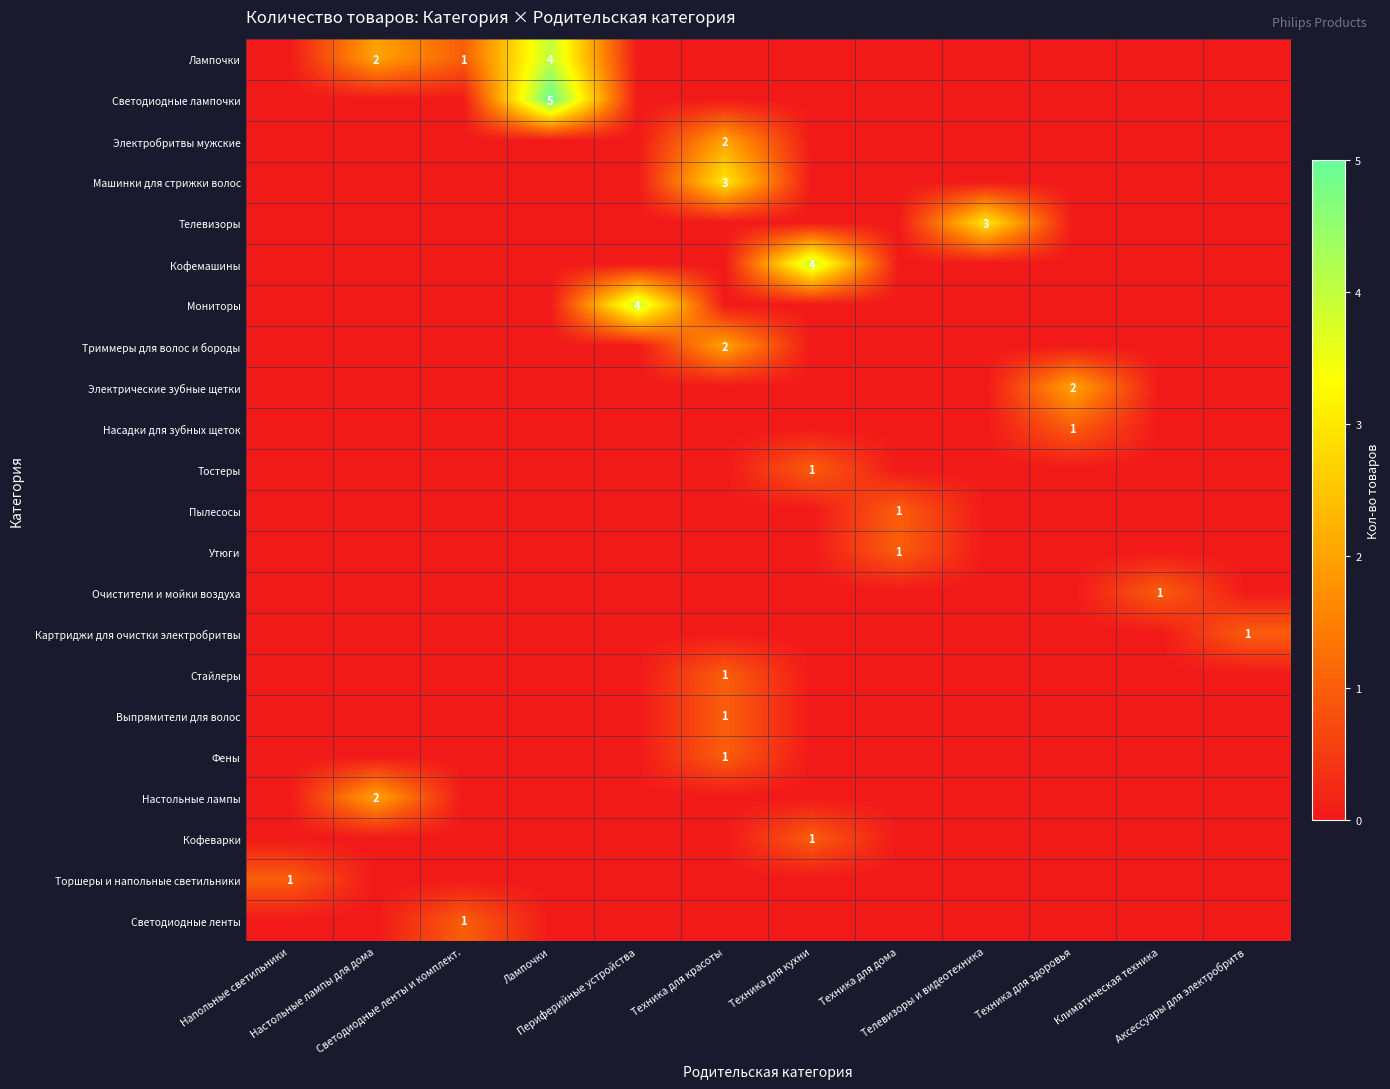

At which category is the sum across all series the highest?

Техника для красоты